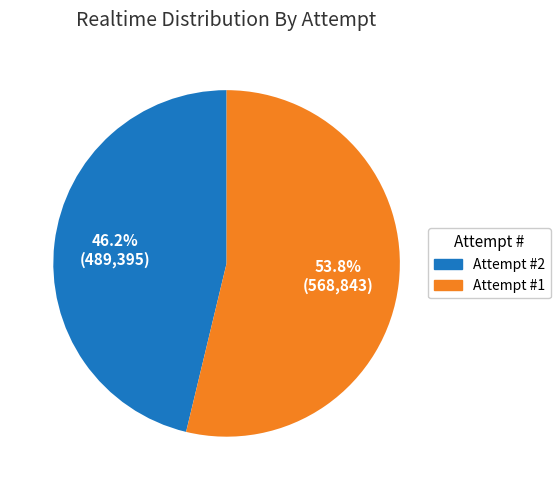

What percentage do Attempt #2 and Attempt #1 together represent?

100.0%